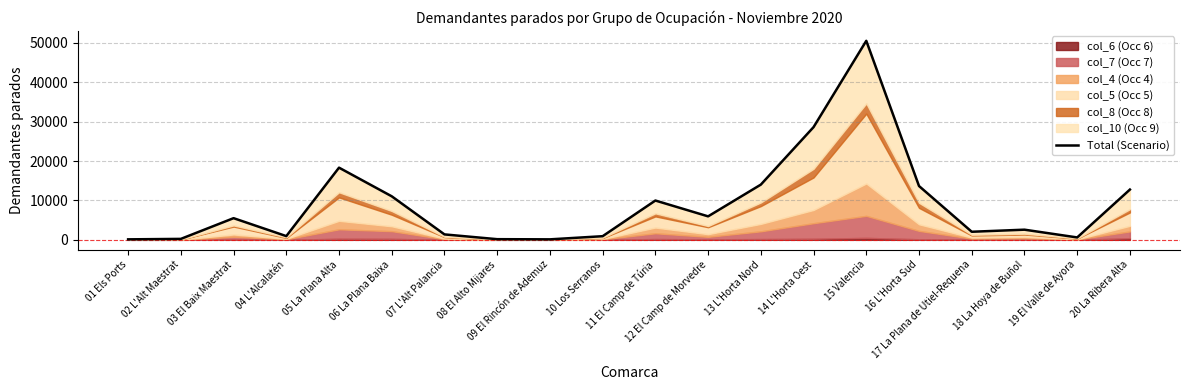

Is it true that the value at 17 La Plana de Utiel-Requena is 2697?

False